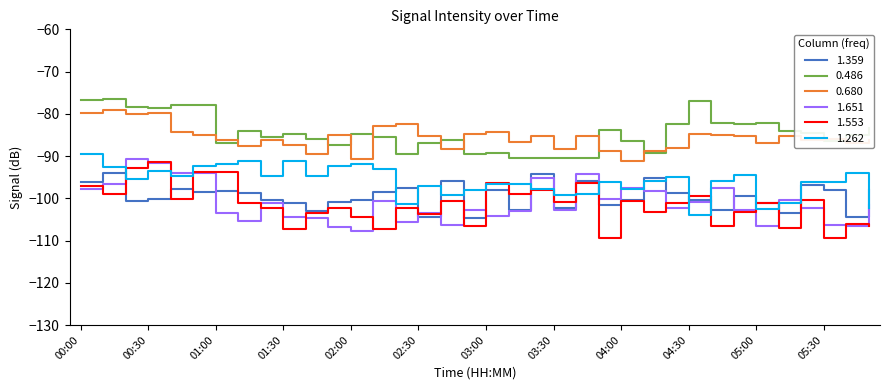

What is the highest value of the 1.359 series?

-94.1